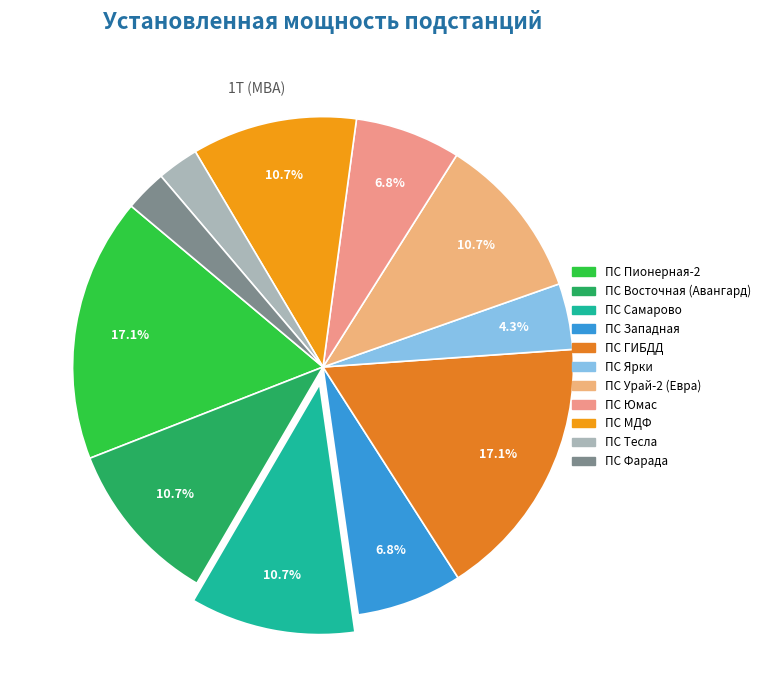

Which category has the smallest portion of the pie?

ПС Тесла